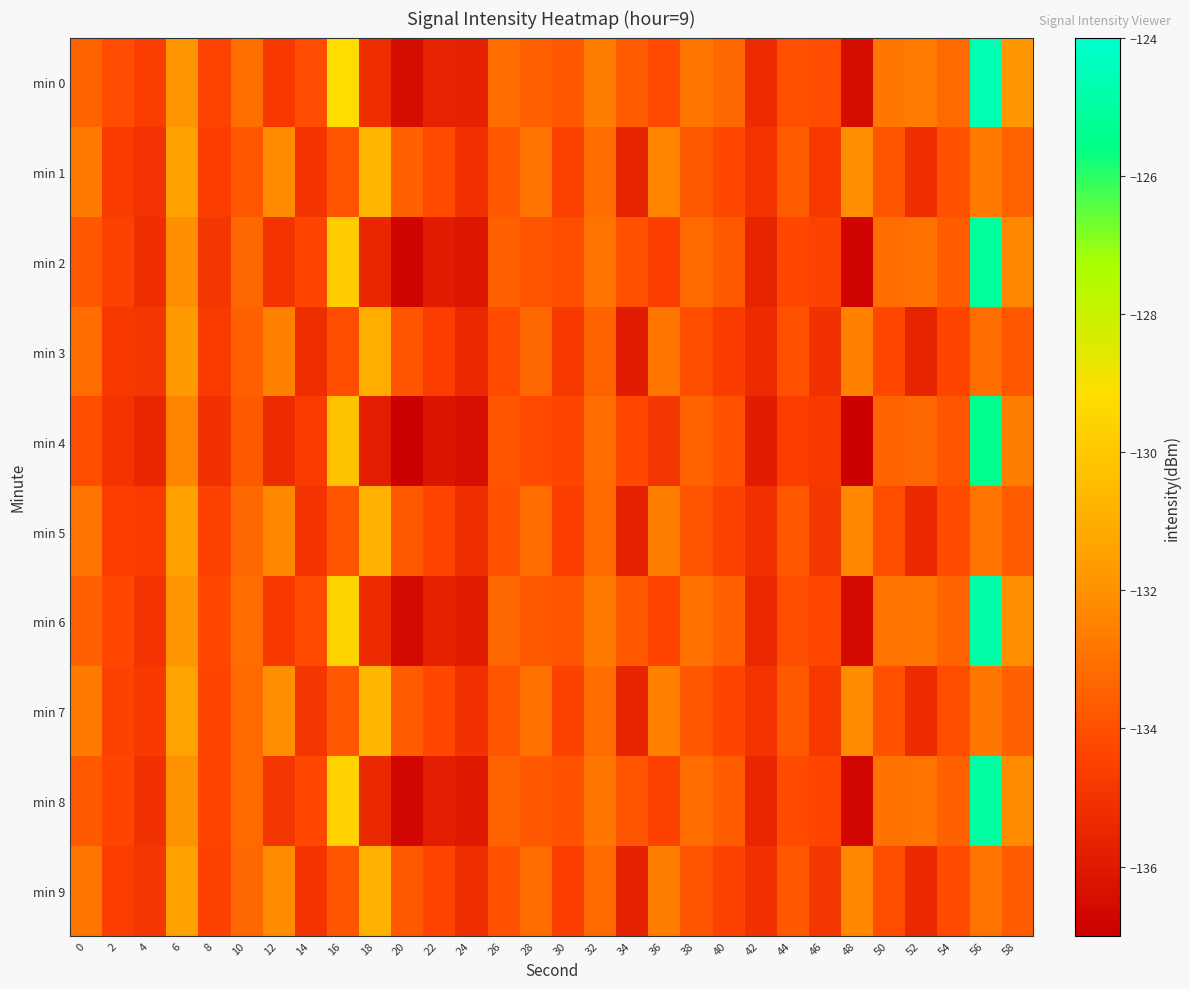

Which series has the largest total across all categories?

min 0